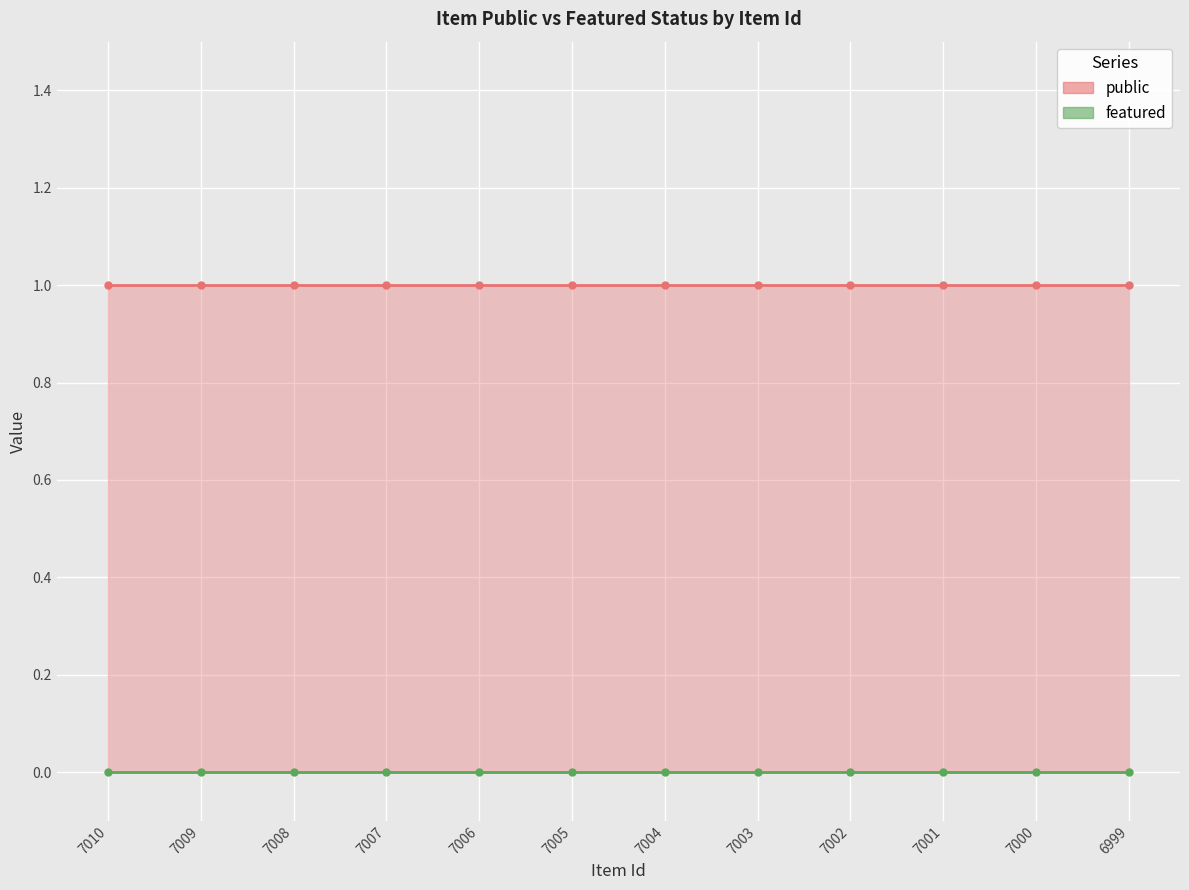

How many lines are shown in the chart?

2